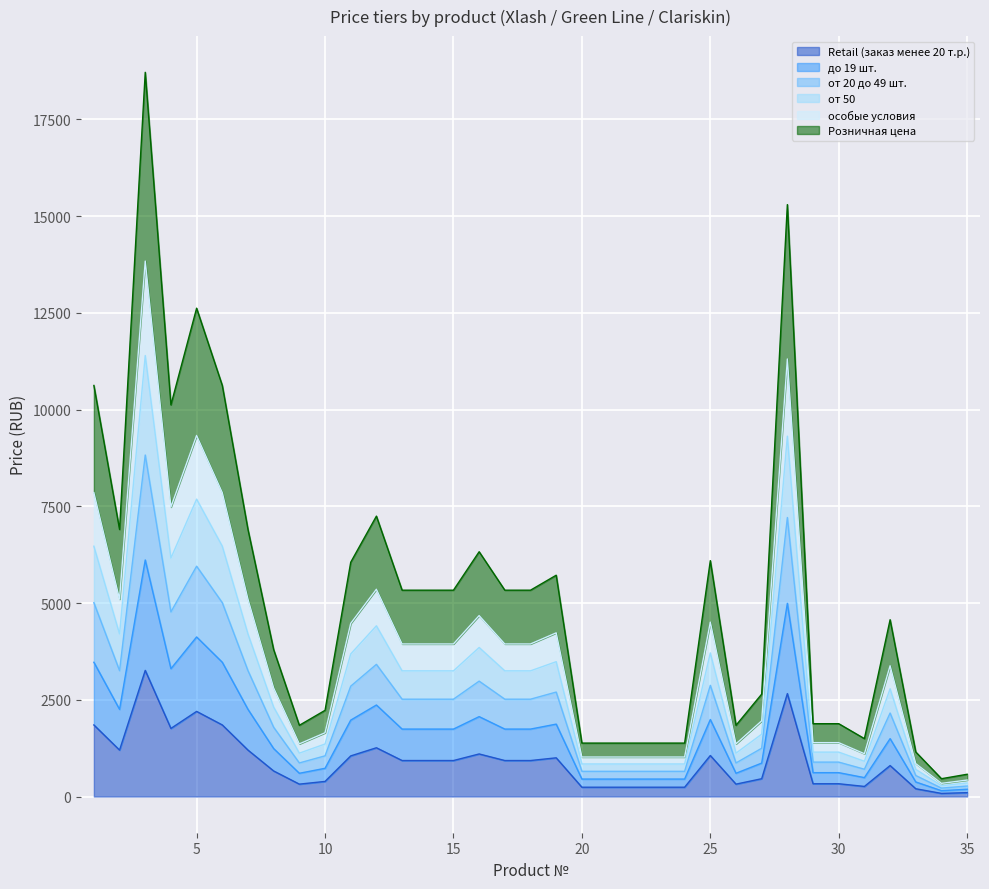

How many interior local peaks does the от 50 series have?

8